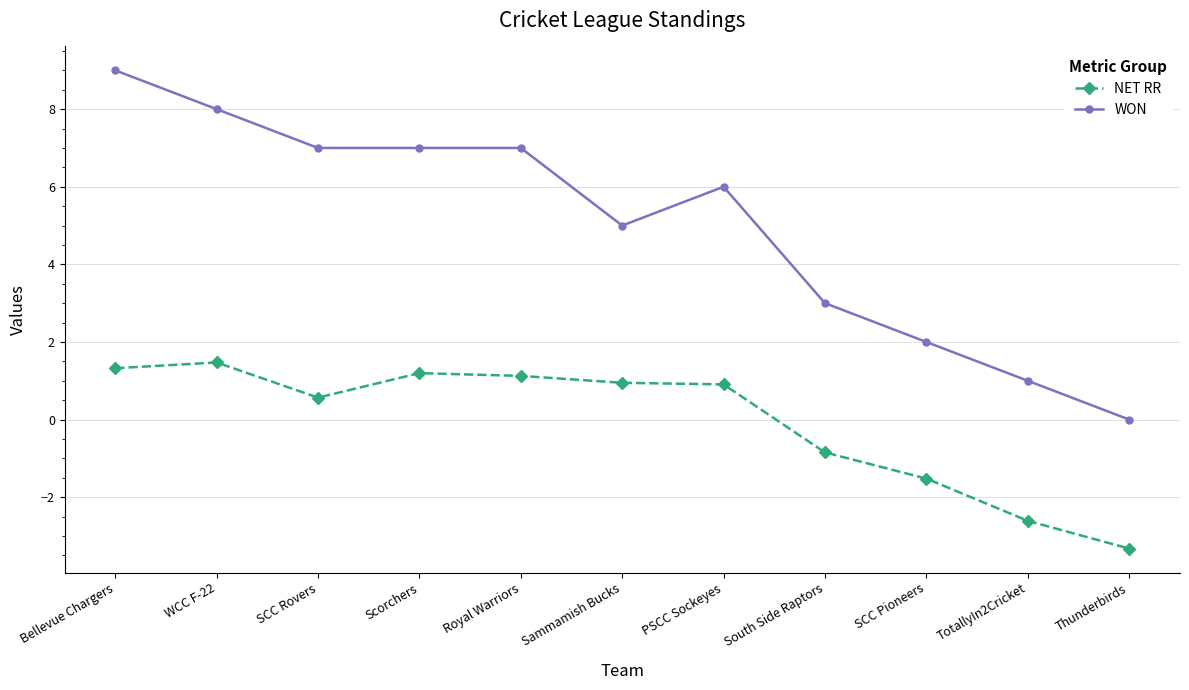

The value of NET RR at SCC Pioneers is -2.1. True or false?

False